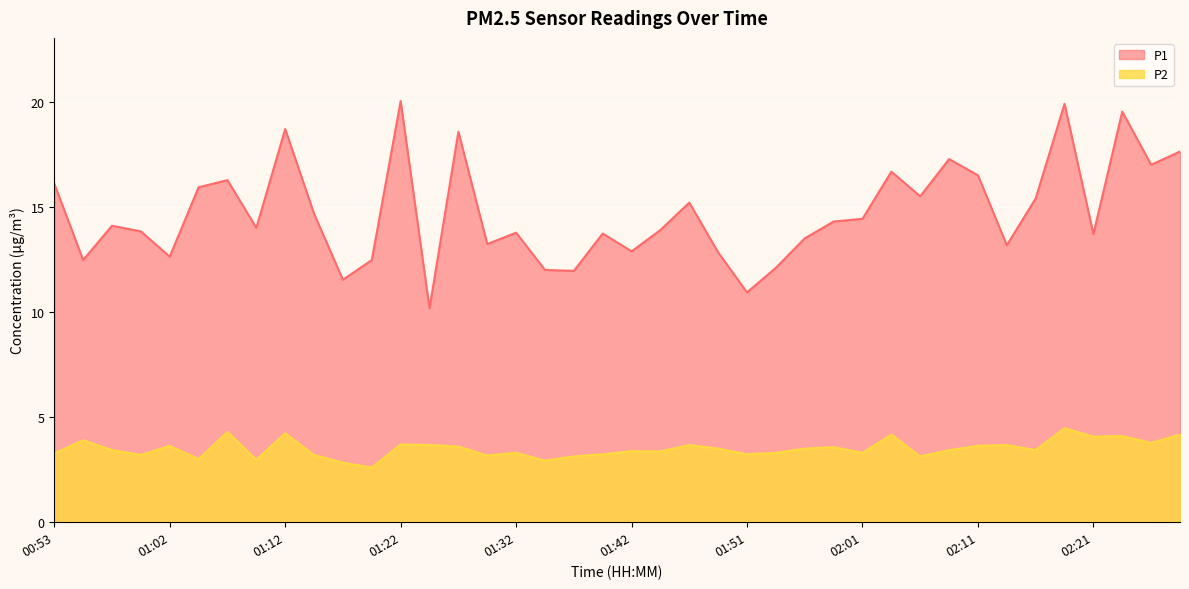

How many interior local peaks does the P1 series have?

12